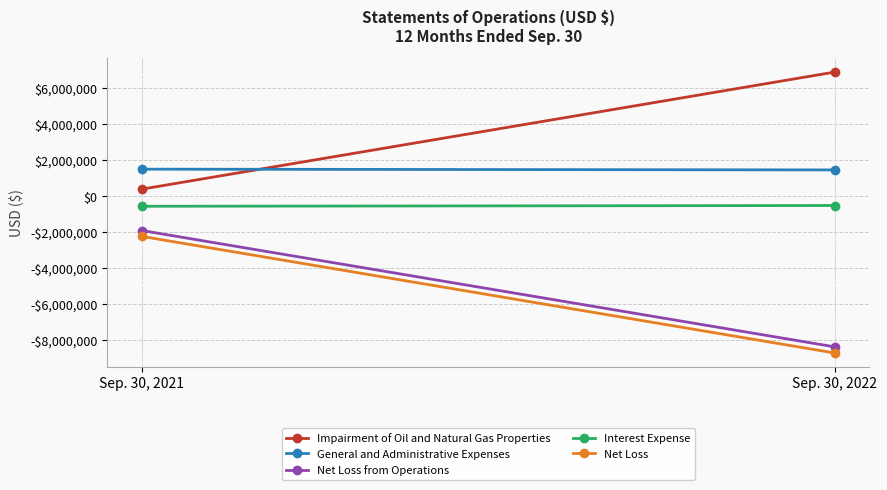

What is the total value across all series at Sep. 30, 2021?

-2780316